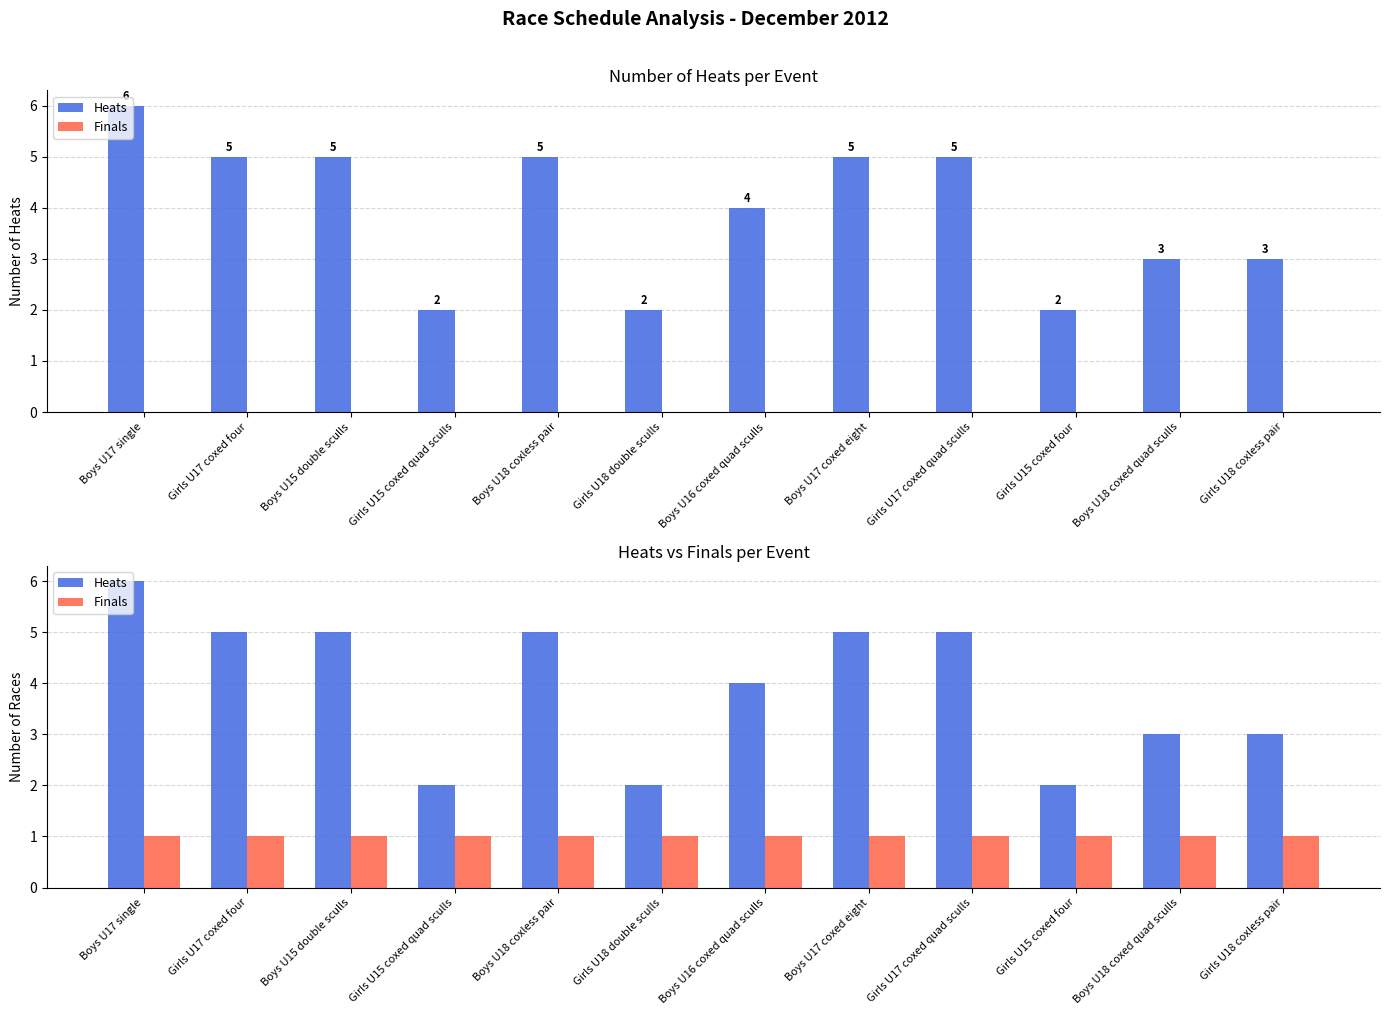

Rank the series by their average value, from highest to lowest.

Heats, Finals